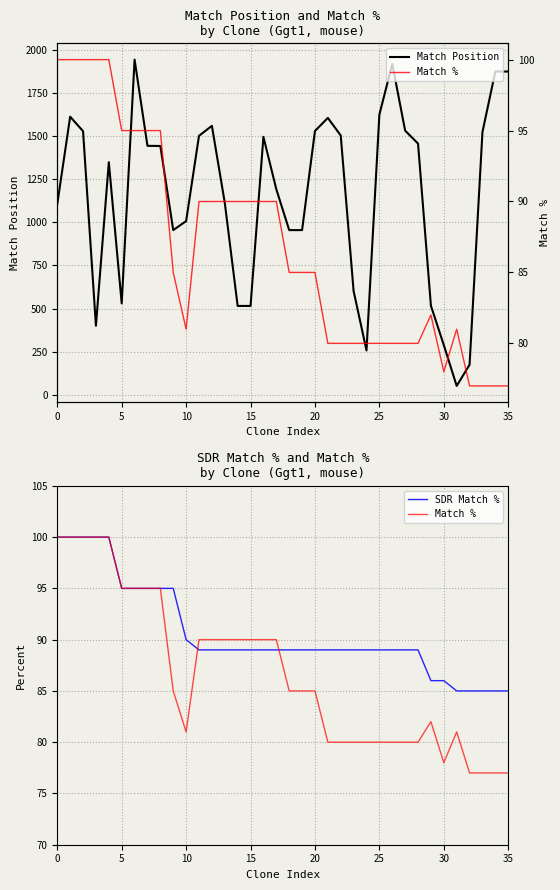

The value of Match % at 20 is 152. True or false?

False